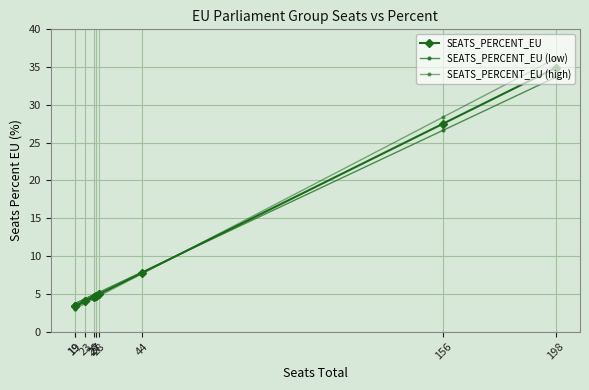

What is the difference between the maximum and minimum values in the SEATS_PERCENT_EU (low) series?

30.0